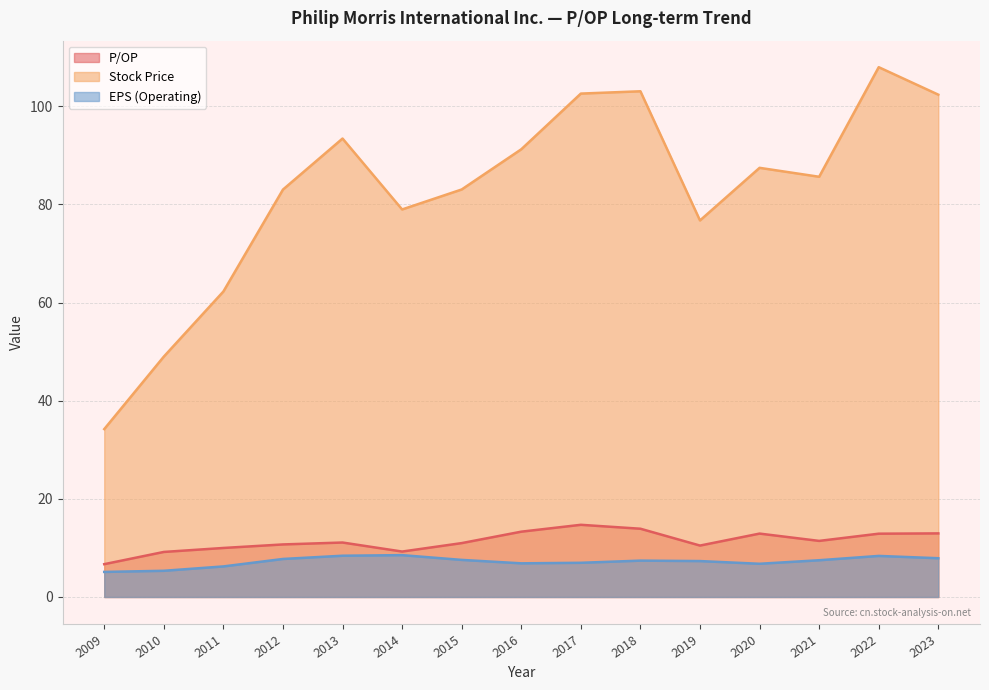

Which series changed the most between 2009 and 2012?

Stock Price